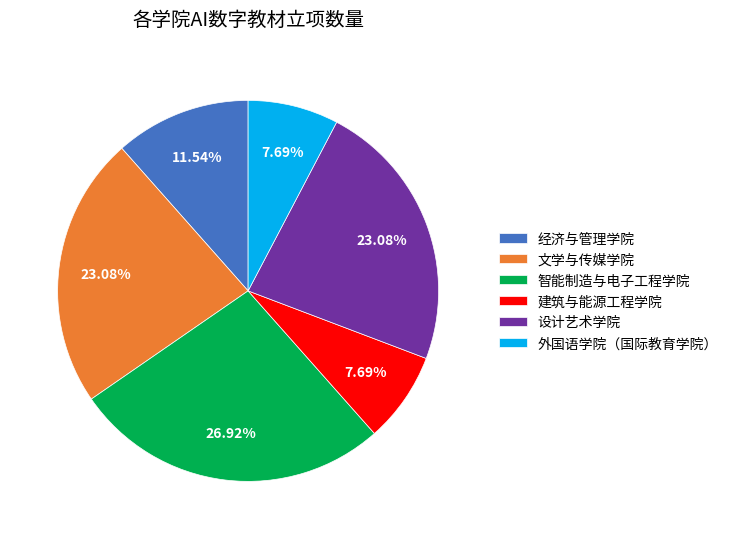

Is it true that 文学与传媒学院 is 23% of the pie?

True